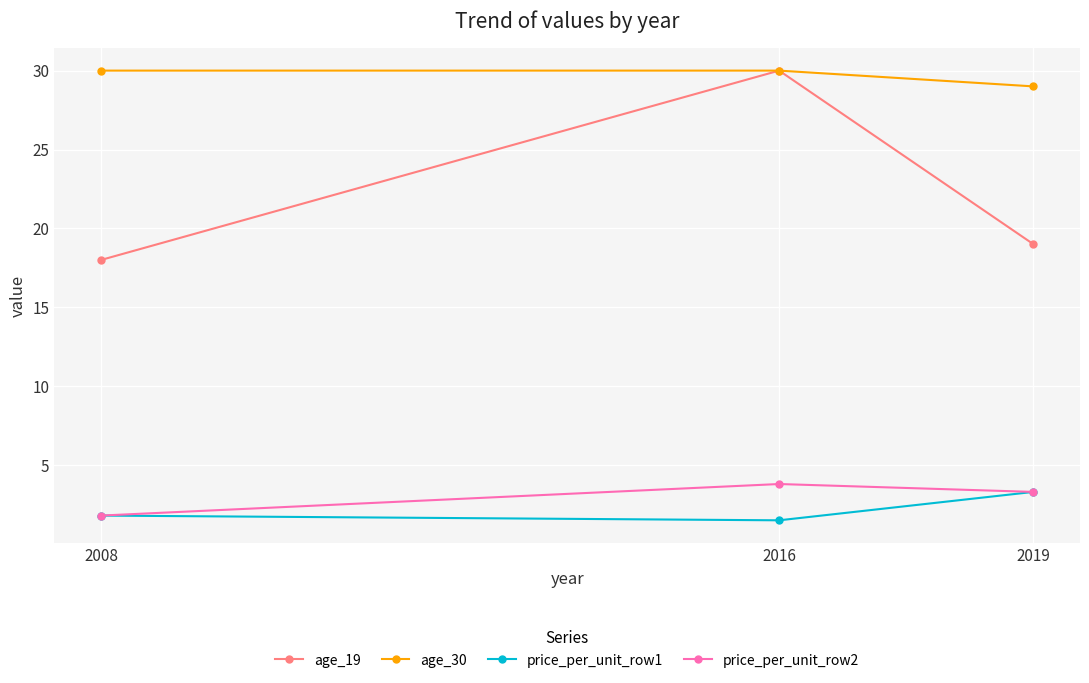

List the labels in order of price_per_unit_row1 value, smallest first.

2016, 2008, 2019